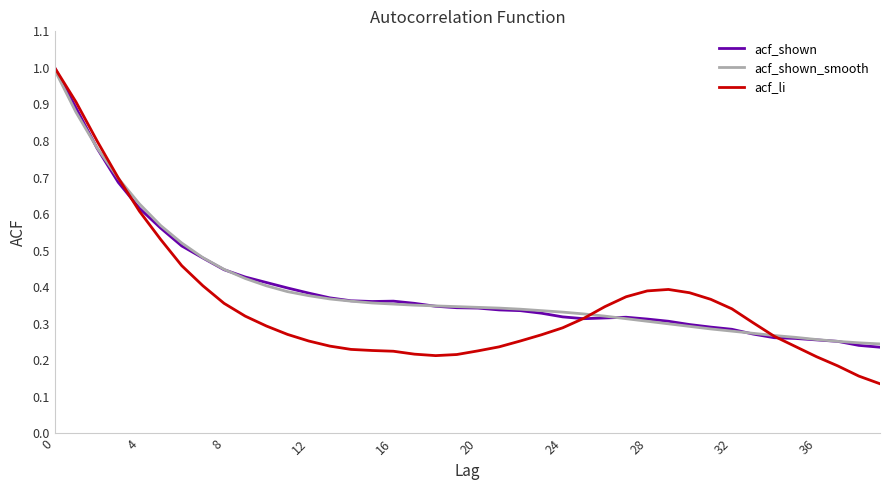

What is the highest value of the acf_shown series?

1.0